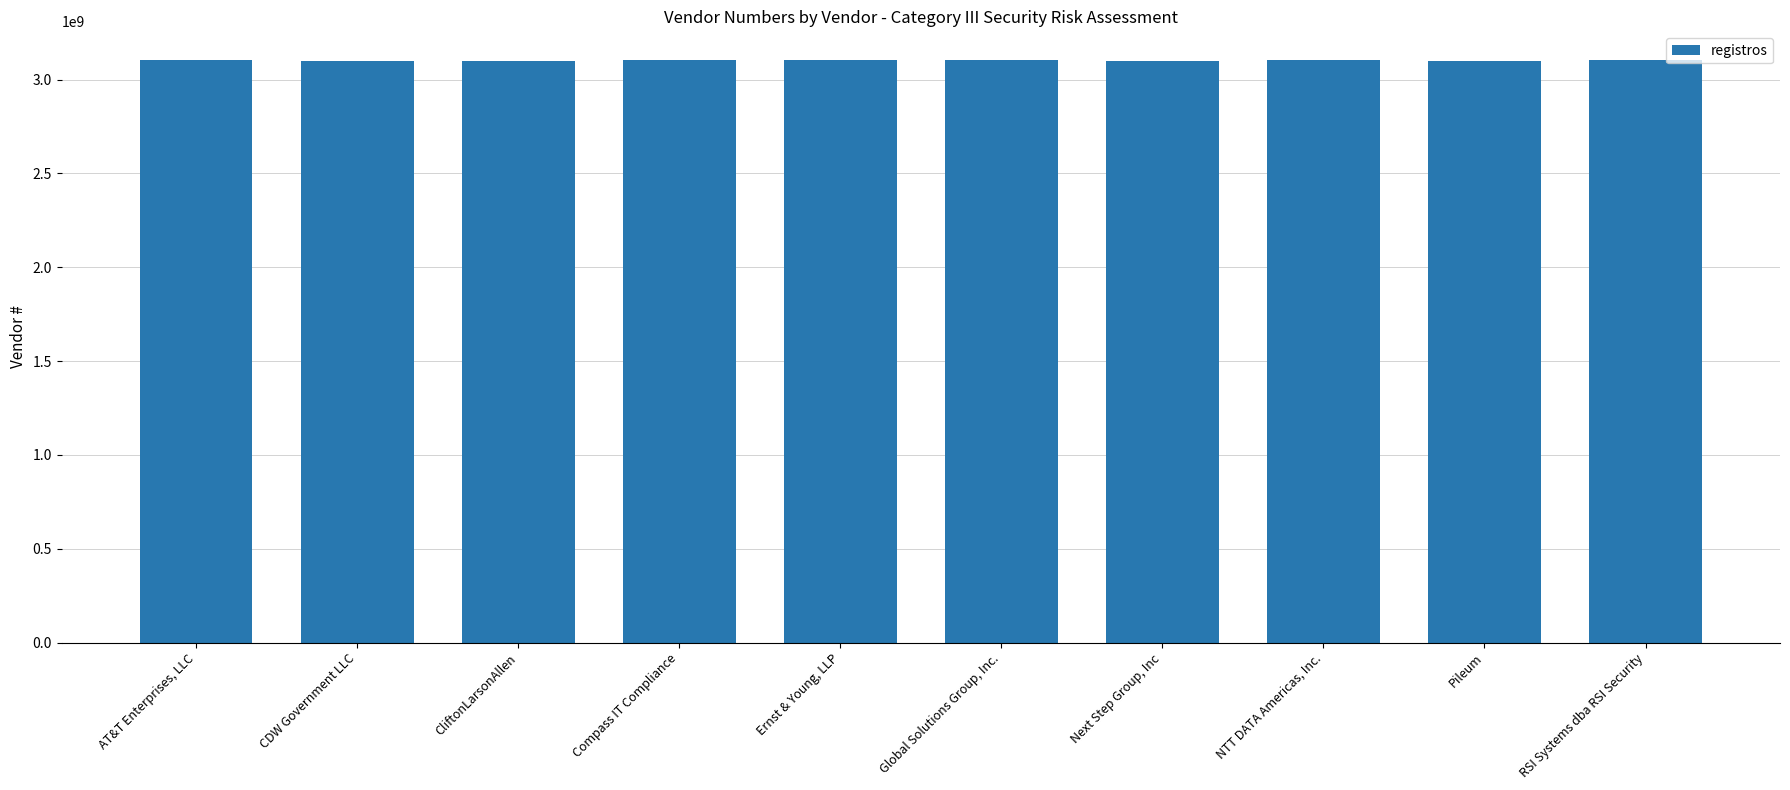

Approximately how many times larger is the value at Pileum compared to Global Solutions Group, Inc.?

1.0